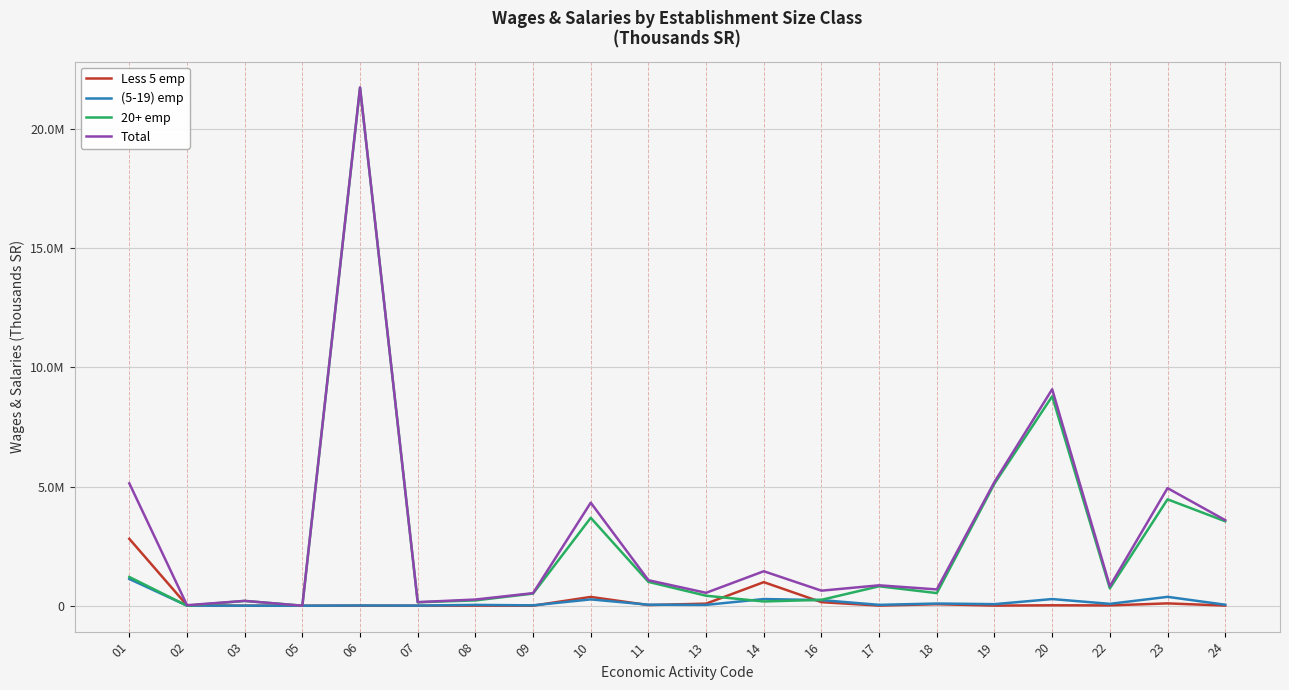

What is the difference between the second highest and second lowest values in the Less 5 emp series?

987871